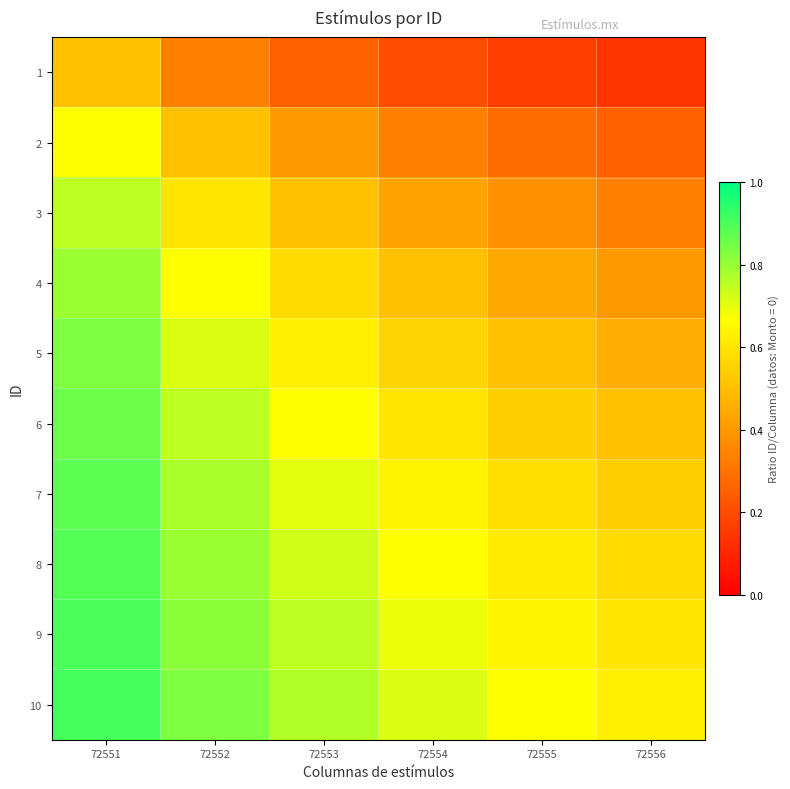

Reading left to right, extract all data points from this chart.

1: 72551=0.5	72552=0.3	72553=0.2	72554=0.2	72555=0.2	72556=0.1
2: 72551=0.7	72552=0.5	72553=0.4	72554=0.3	72555=0.3	72556=0.2
3: 72551=0.8	72552=0.6	72553=0.5	72554=0.4	72555=0.4	72556=0.3
4: 72551=0.8	72552=0.7	72553=0.6	72554=0.5	72555=0.4	72556=0.4
5: 72551=0.8	72552=0.7	72553=0.6	72554=0.6	72555=0.5	72556=0.5
6: 72551=0.9	72552=0.8	72553=0.7	72554=0.6	72555=0.5	72556=0.5
7: 72551=0.9	72552=0.8	72553=0.7	72554=0.6	72555=0.6	72556=0.5
8: 72551=0.9	72552=0.8	72553=0.7	72554=0.7	72555=0.6	72556=0.6
9: 72551=0.9	72552=0.8	72553=0.8	72554=0.7	72555=0.6	72556=0.6
10: 72551=0.9	72552=0.8	72553=0.8	72554=0.7	72555=0.7	72556=0.6